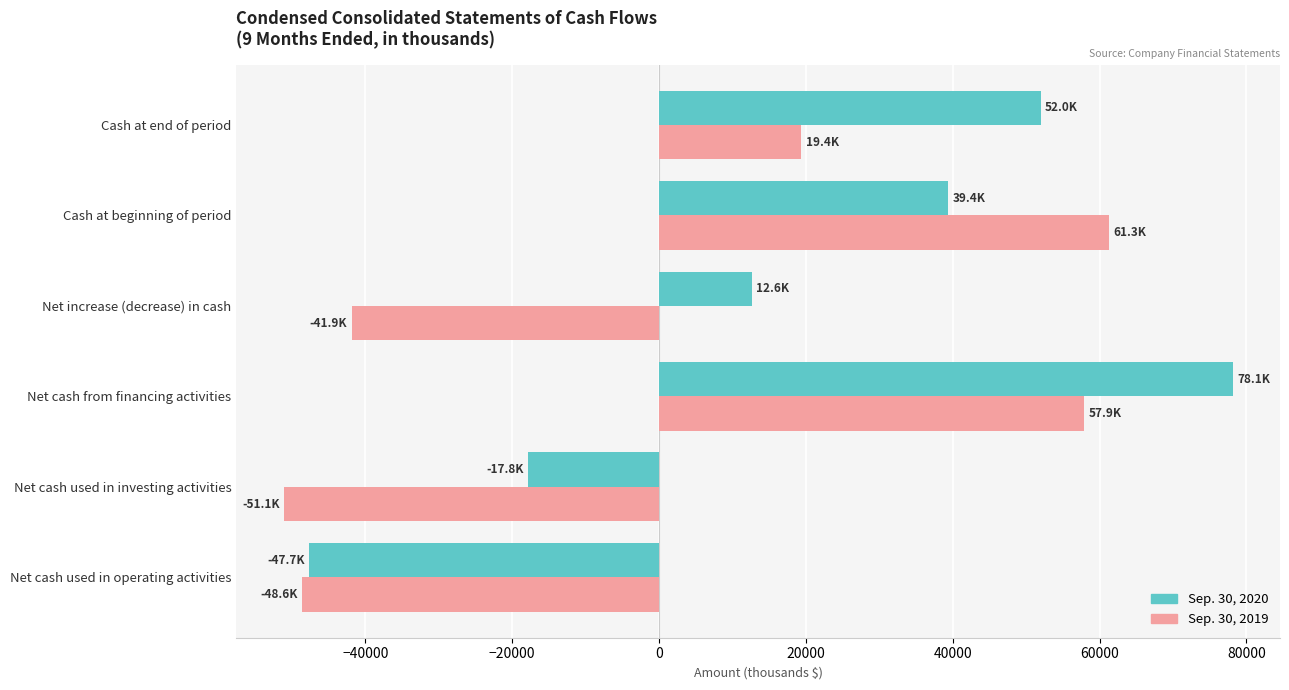

Which series has the widest spread of values?

Sep. 30, 2020